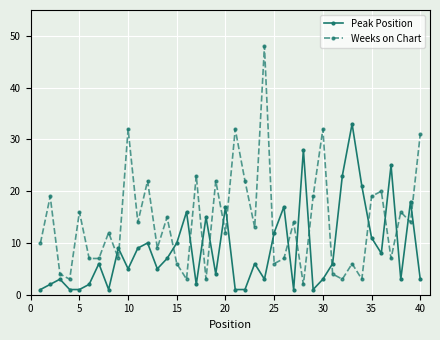

Reading right to left, extract all data points from this chart.

Peak Position: 3	18	3	25	8	11	21	33	23	6	3	1	28	1	17	12	3	6	1	1	17	4	15	2	16	10	7	5	10	9	5	9	1	6	2	1	1	3	2	1
Weeks on Chart: 31	14	16	7	20	19	3	6	3	4	32	19	2	14	7	6	48	13	22	32	12	22	3	23	3	6	15	9	22	14	32	7	12	7	7	16	3	4	19	10